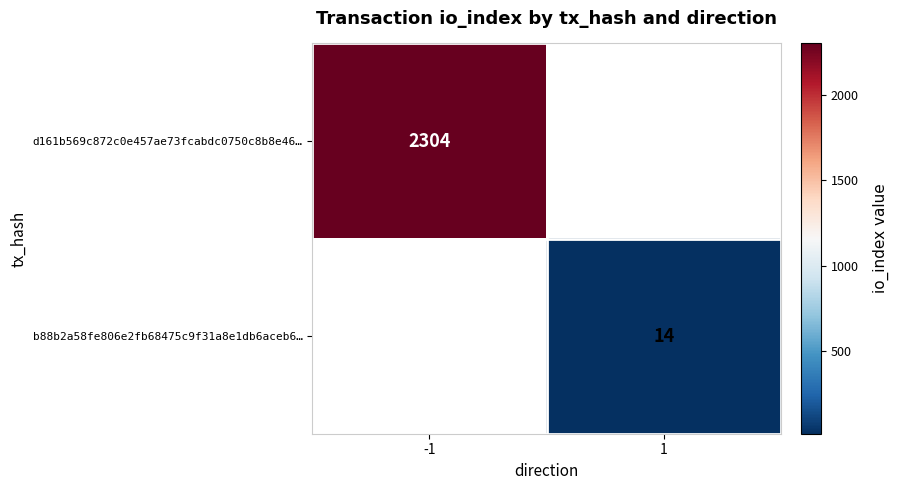

Is it true that b88b2a58fe806e2fb68475c9f31a8e1db6aceb6… equals 20 at 1?

False